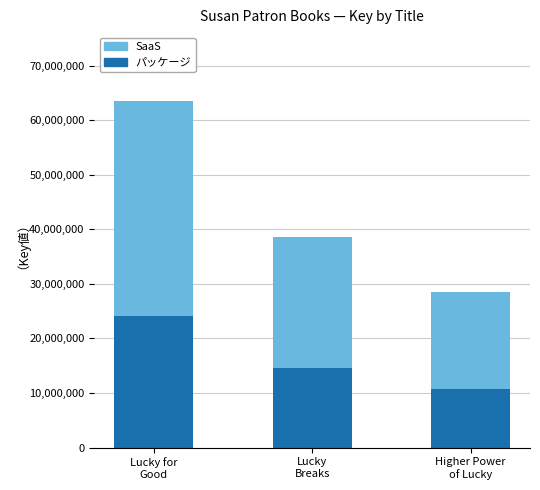

What is the maximum value for パッケージ?

24108941